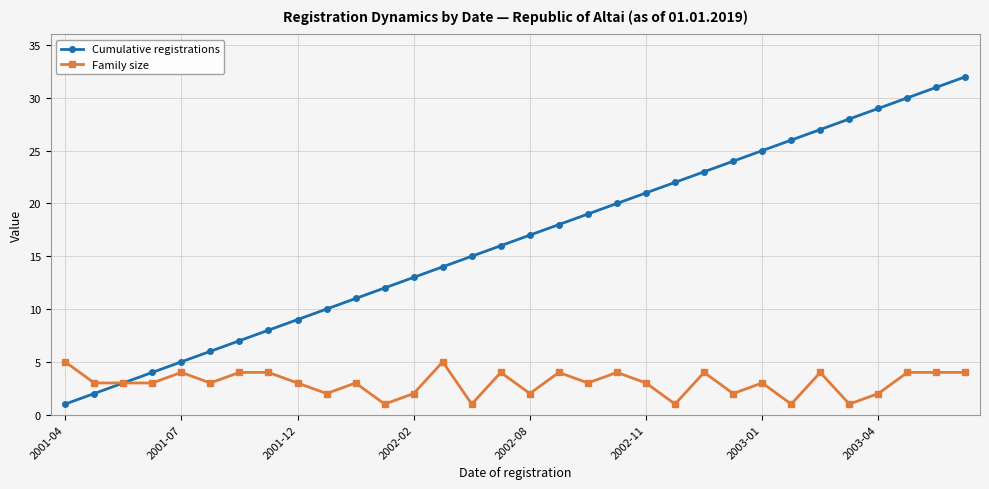

Which series has the largest range (max minus min)?

Cumulative registrations